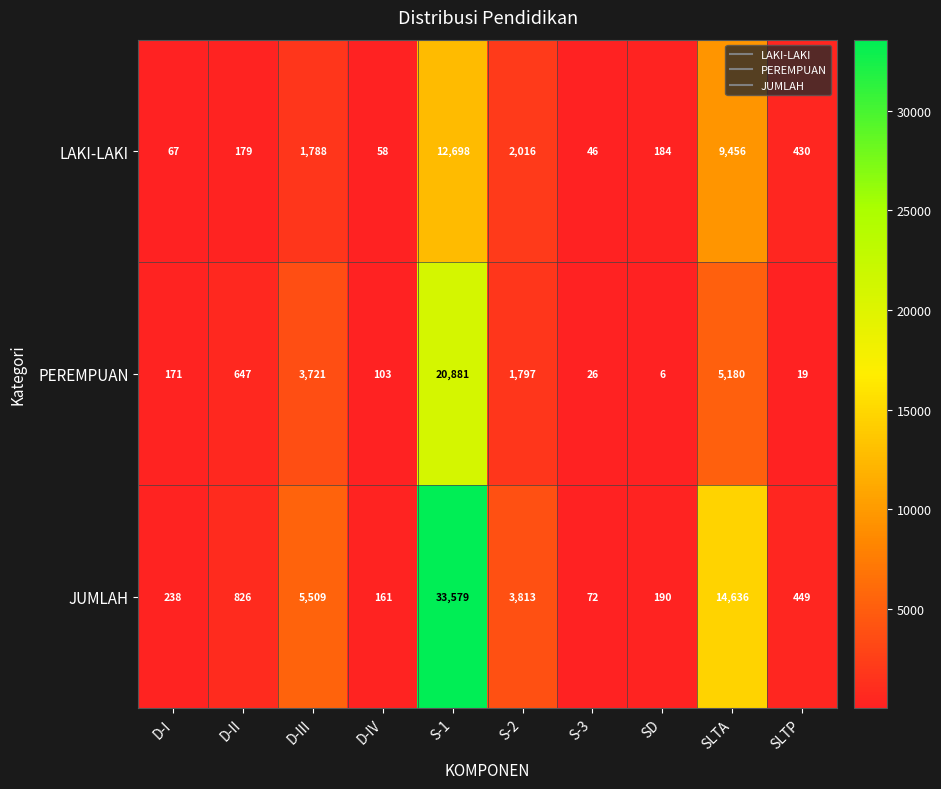

Between D-II and D-III, which series saw the biggest shift?

JUMLAH